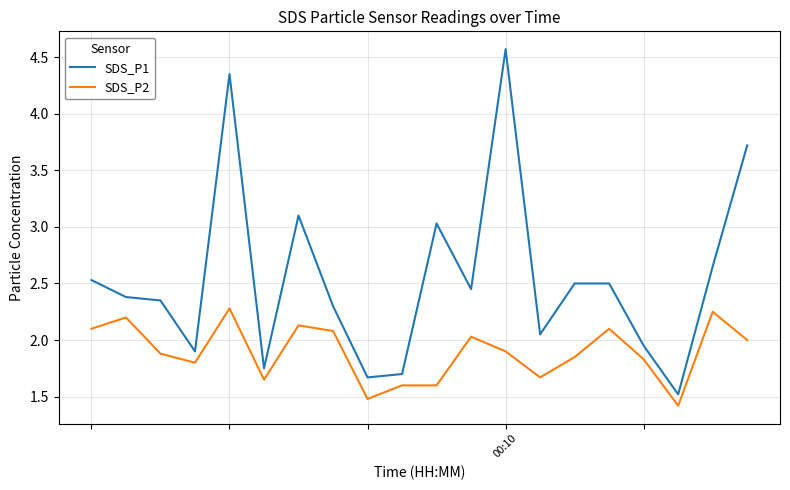

What is the minimum value for SDS_P2?

1.4